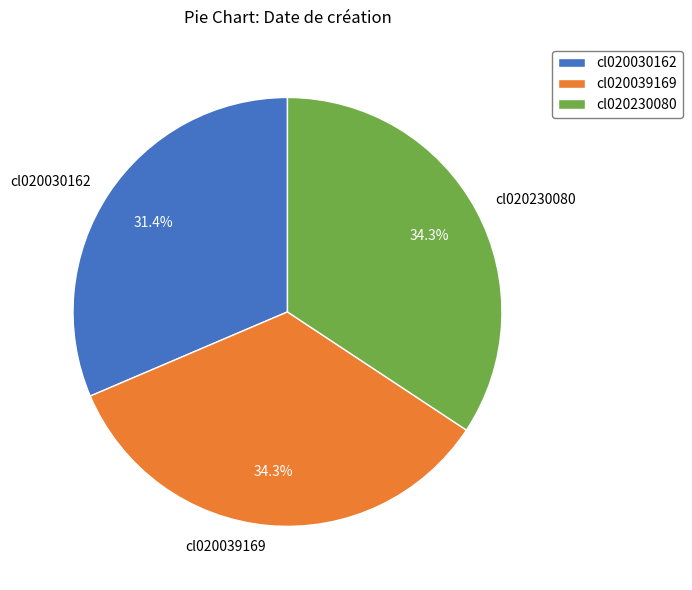

What is the ratio of the value at cl020230080 to the value at cl020039169?

1.0